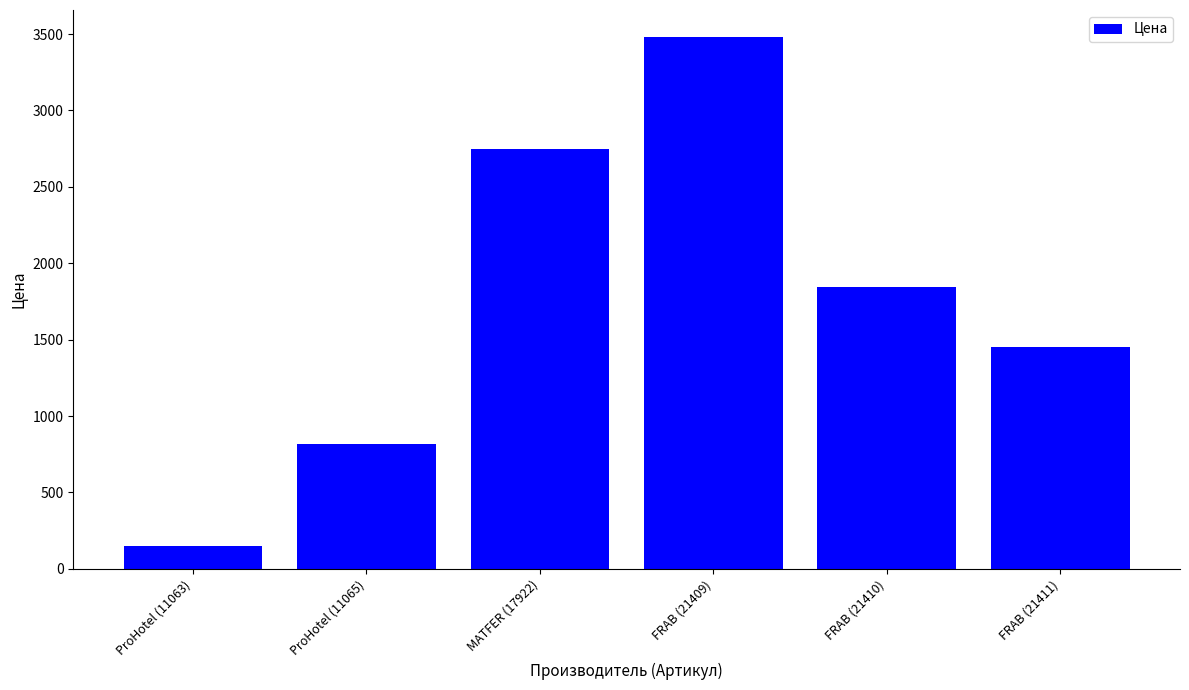

Reading left to right, what are all the values shown in this chart?

150	820	2746	3483	1844	1451